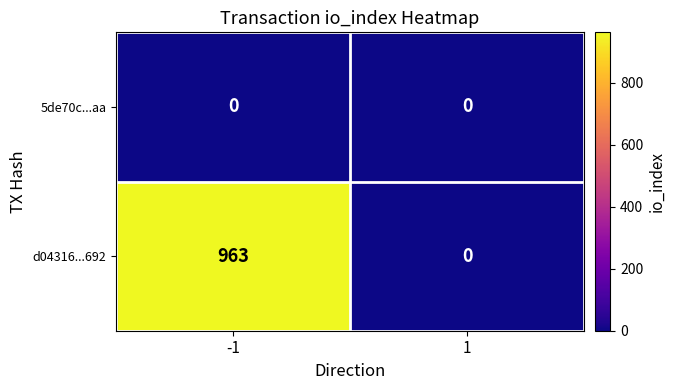

Between -1 and 1, which series saw the biggest shift?

d04316...692